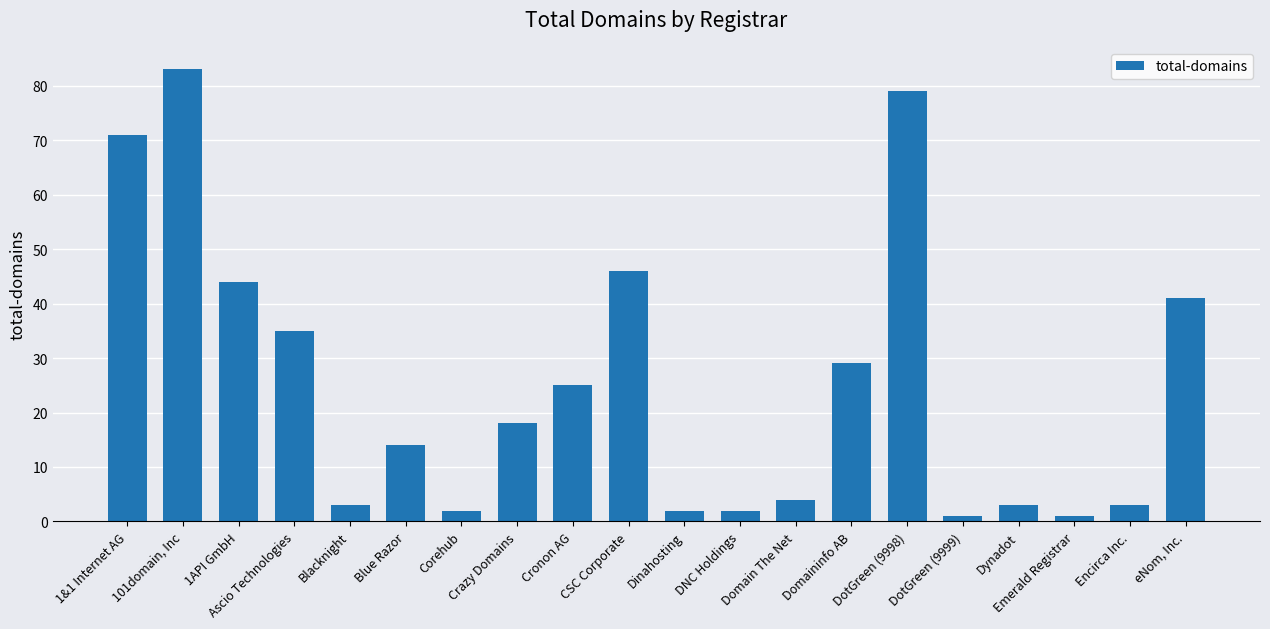

Reading left to right, what are all the values shown in this chart?

1&1 Internet AG=71	101domain, Inc=83	1API GmbH=44	Ascio Technologies=35	Blacknight=3	Blue Razor=14	Corehub=2	Crazy Domains=18	Cronon AG=25	CSC Corporate=46	Dinahosting=2	DNC Holdings=2	Domain The Net=4	Domaininfo AB=29	DotGreen (9998)=79	DotGreen (9999)=1	Dynadot=3	Emerald Registrar=1	Encirca Inc.=3	eNom, Inc.=41